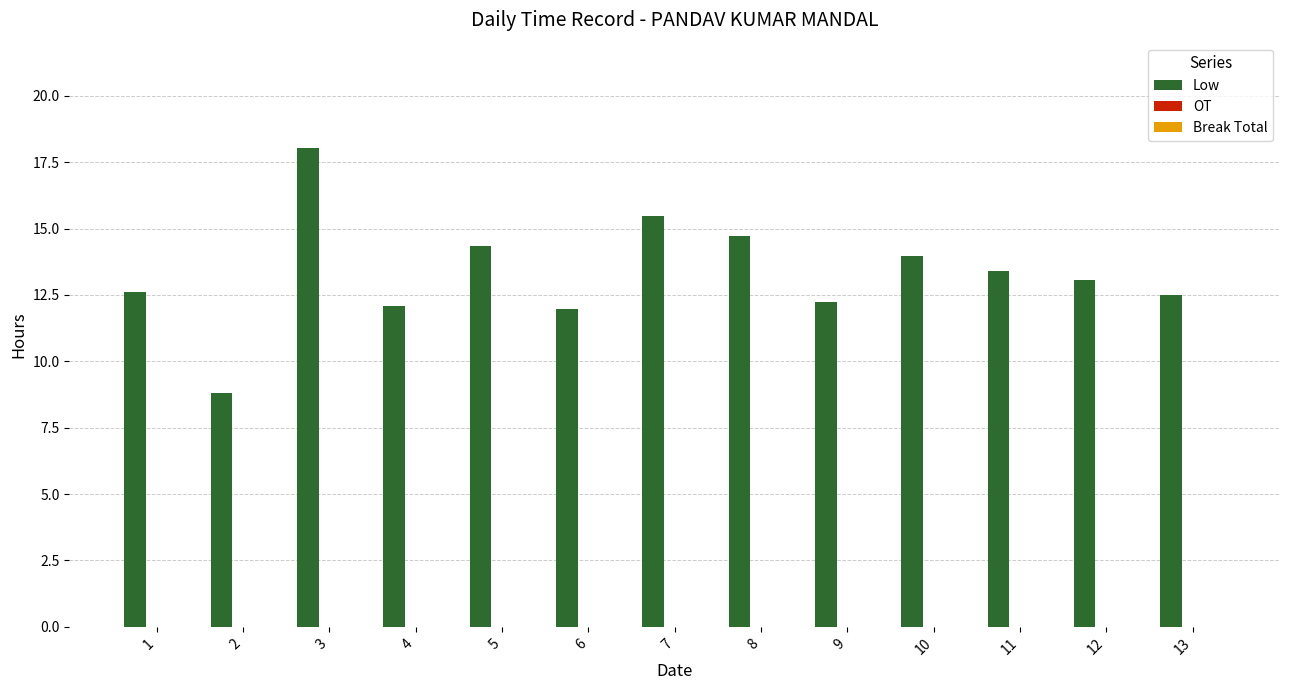

Which has a higher value, 11 or 2?

11